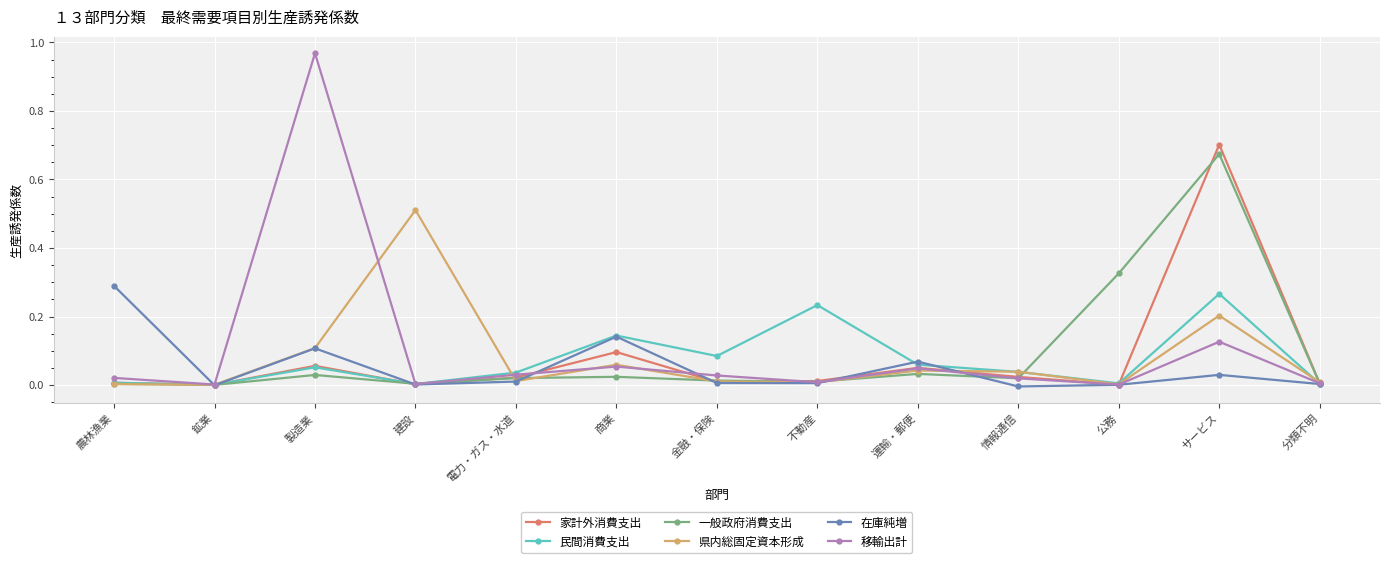

The value of 家計外消費支出 at 鉱業 is 0.0. True or false?

True